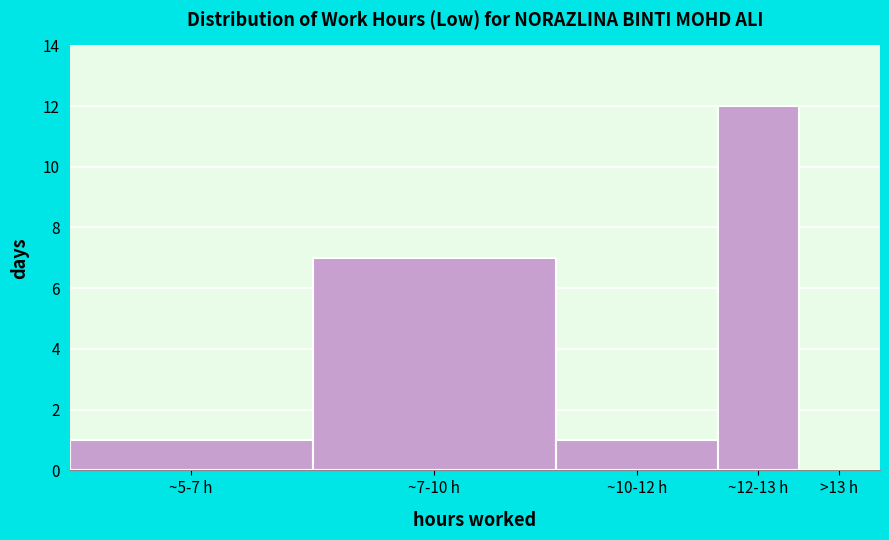

Reading left to right, what are all the values shown in this chart?

~5-7 h=1	~7-10 h=7	~10-12 h=1	~12-13 h=12	>13 h=0